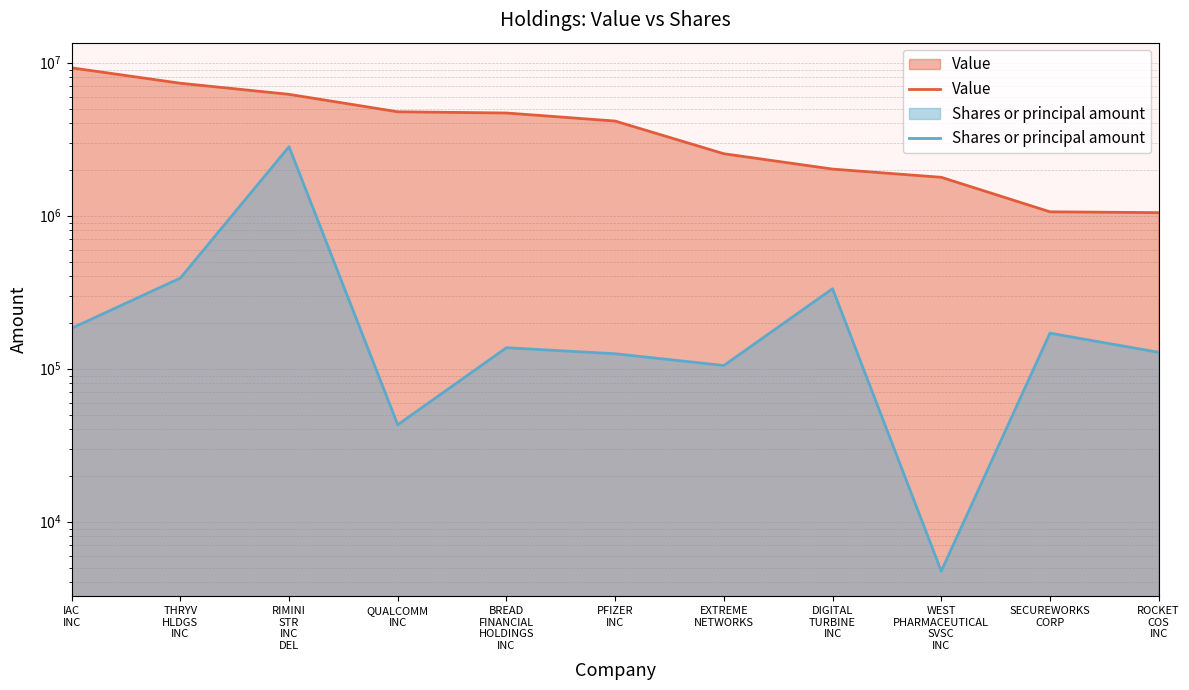

What is the label of the 6th point from the right?

PFIZER
INC